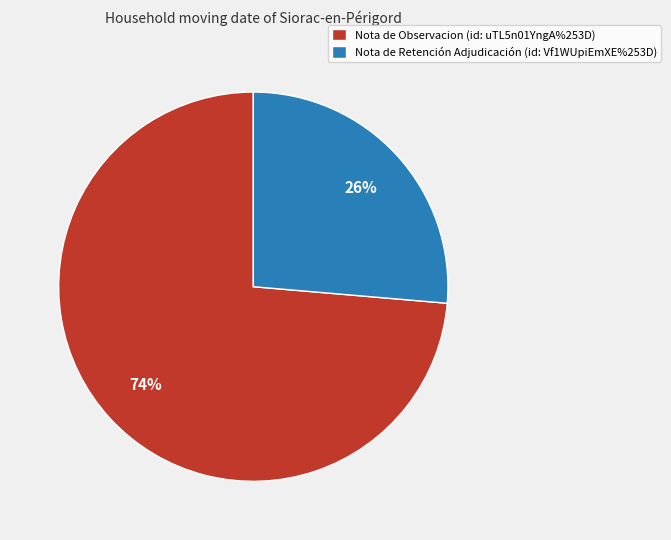

What is the ratio of the value at Nota de Observacion (id: uTL5n01YngA%253D) to the value at Nota de Retención Adjudicación (id: Vf1WUpiEmXE%253D)?

2.8